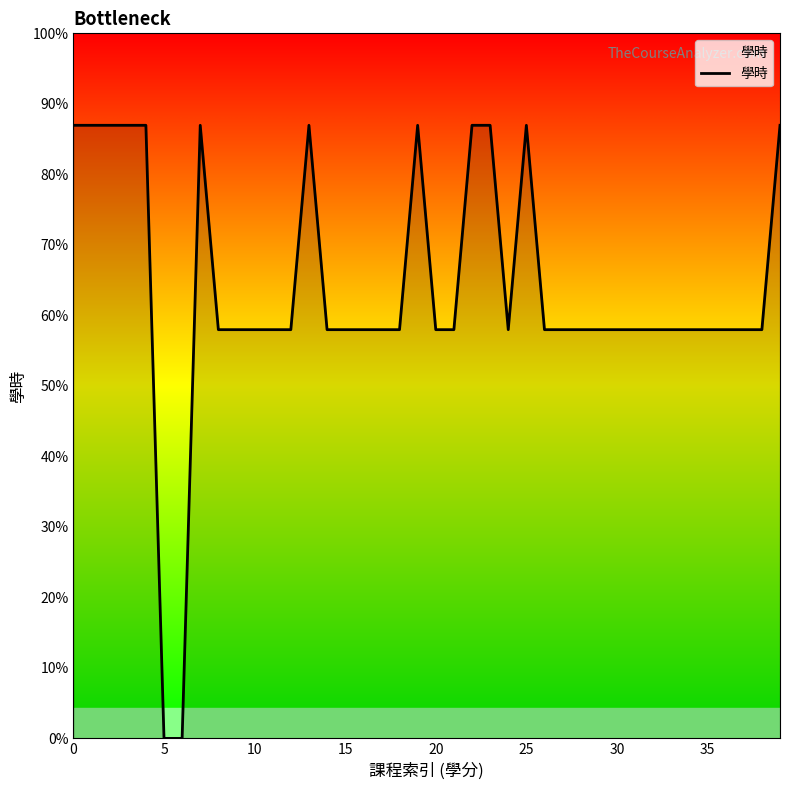

Does the chart have visible grid lines?

No